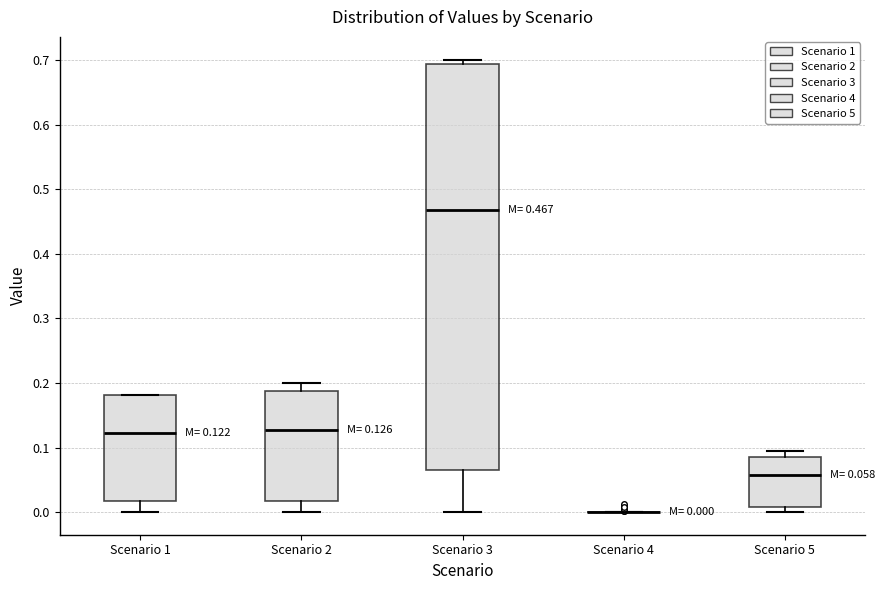

Comparing the boxes themselves (not the whiskers), which one is the tallest?

Scenario 3